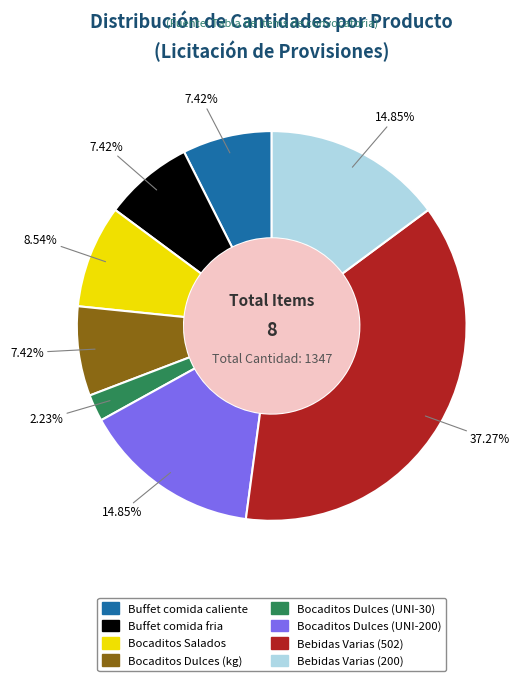

Approximately how many times larger is the value at Buffet comida fria compared to Bocaditos Dulces (UNI-200)?

0.5